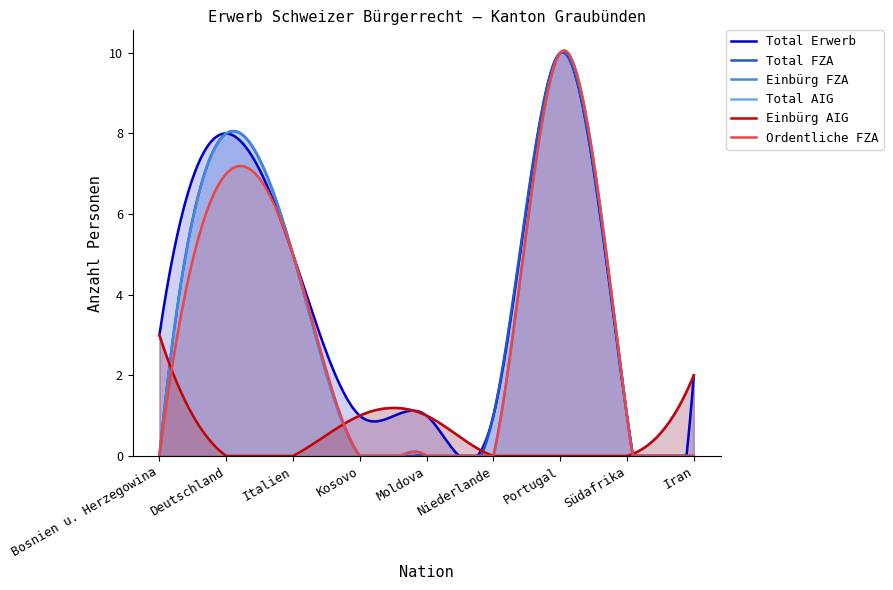

What position from the left is Iran?

9